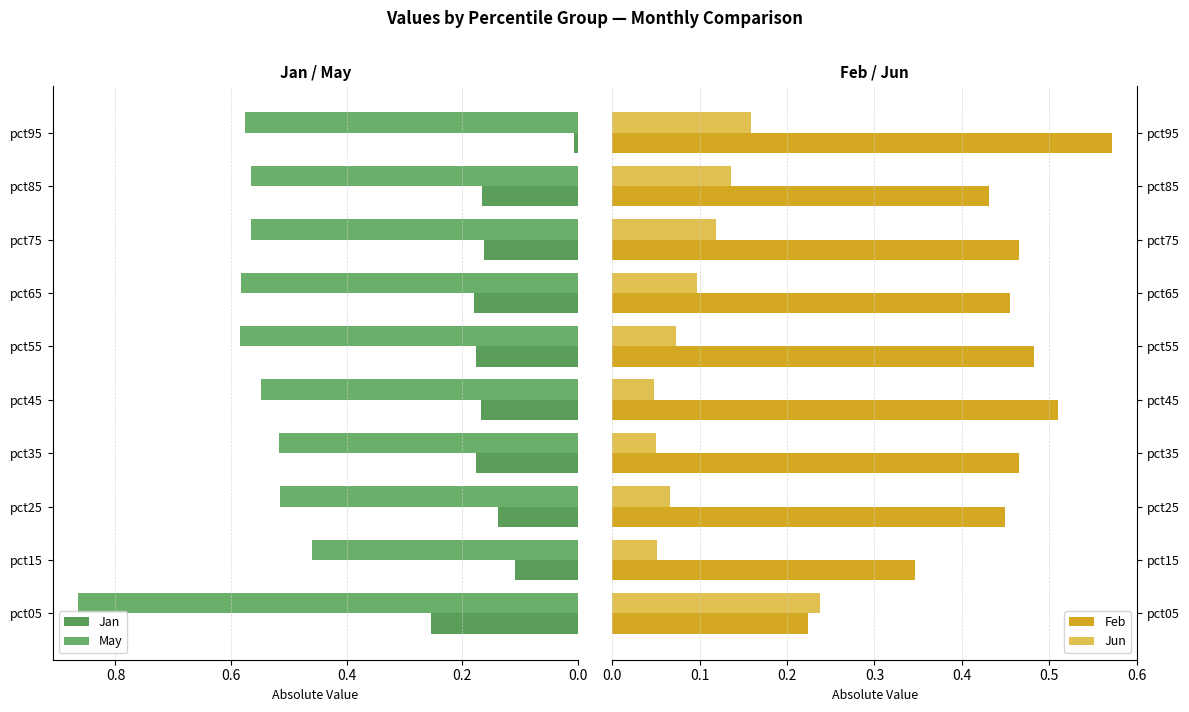

Which category has the highest value in the Jun series?

pct05